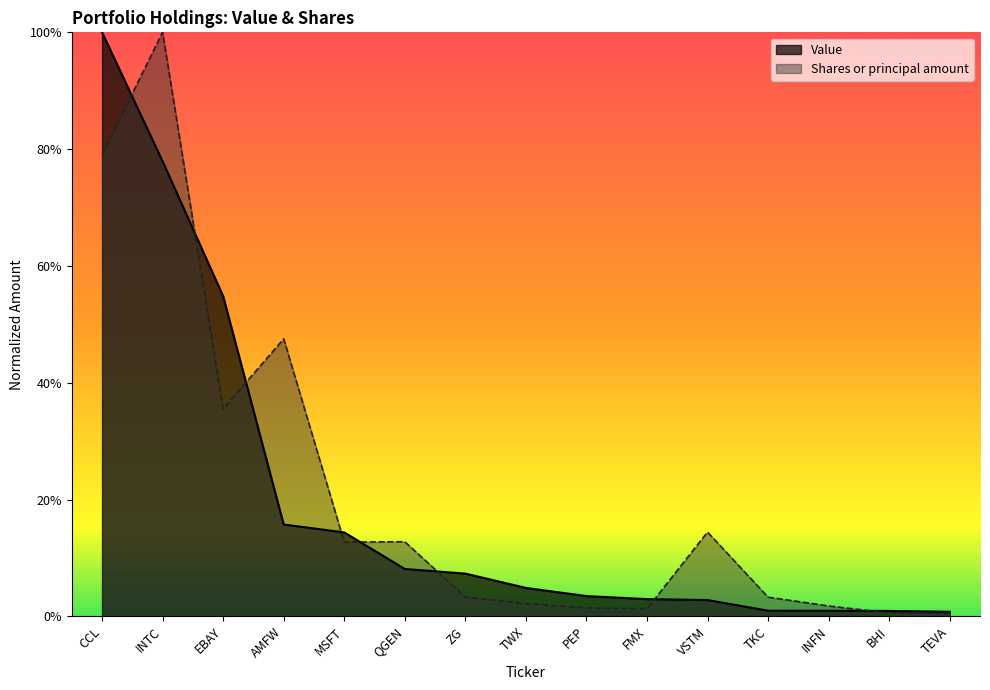

True or false: Value has more than 2 points higher than both neighbors.

False